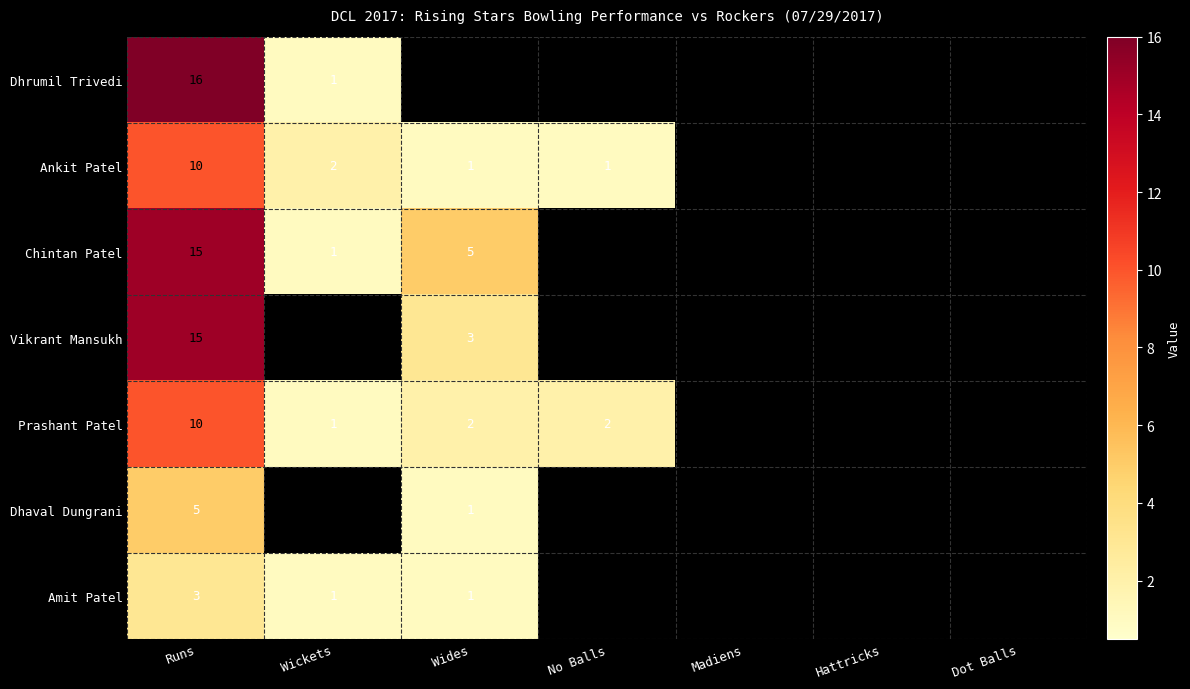

What is the difference between the highest and lowest values at Runs?

13